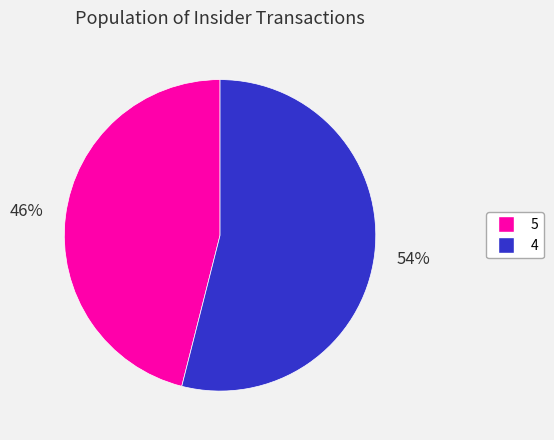

To the nearest percent, what is the combined percentage of 4 and 5?

100%